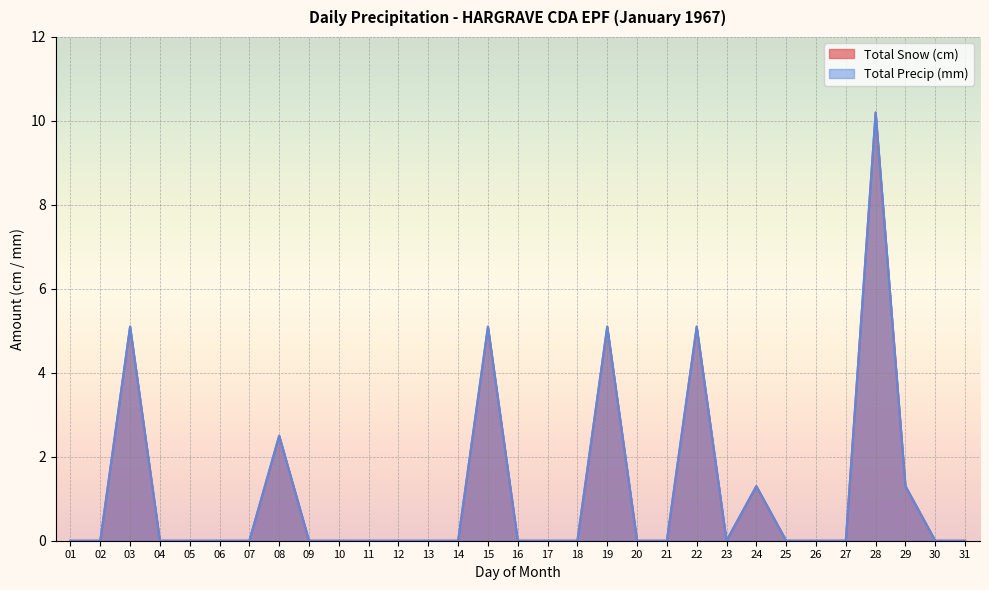

How many series are shown in this chart?

2